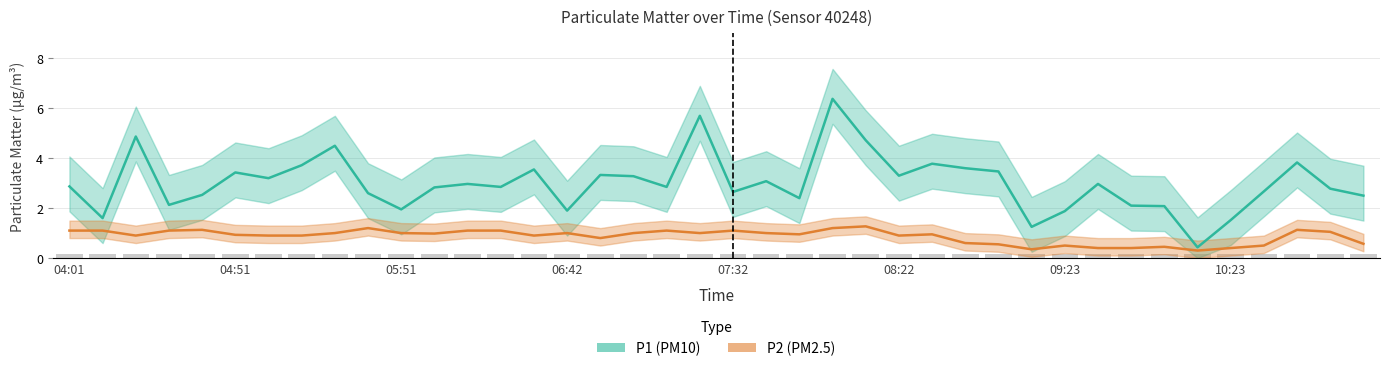

Which series has the largest range (max minus min)?

P1 (PM10)